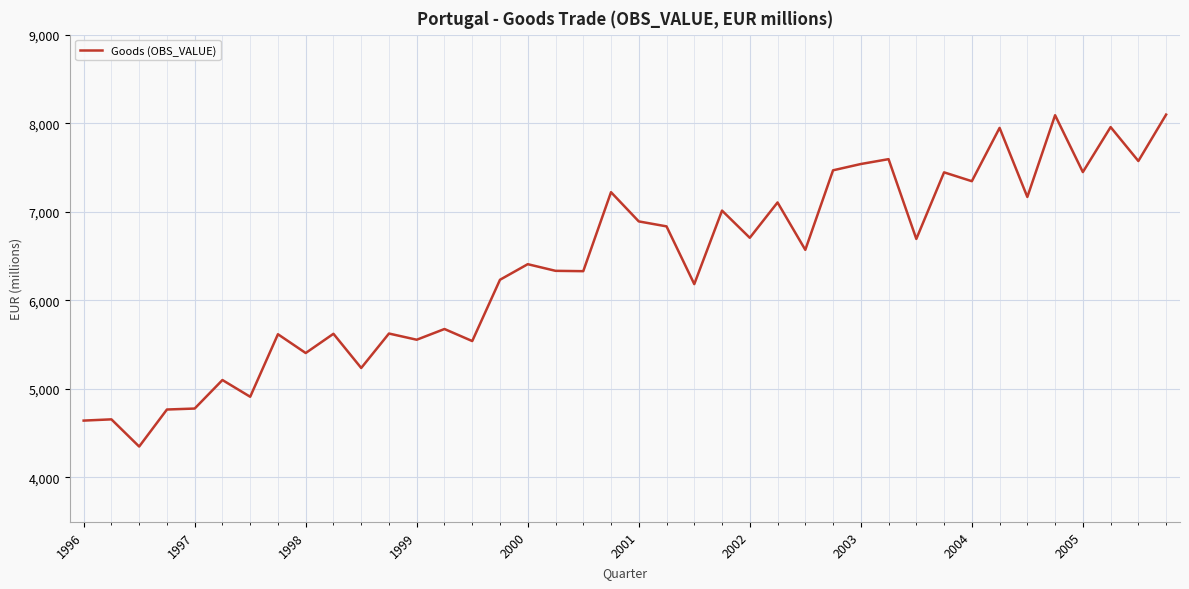

What is the greatest value displayed?

8097